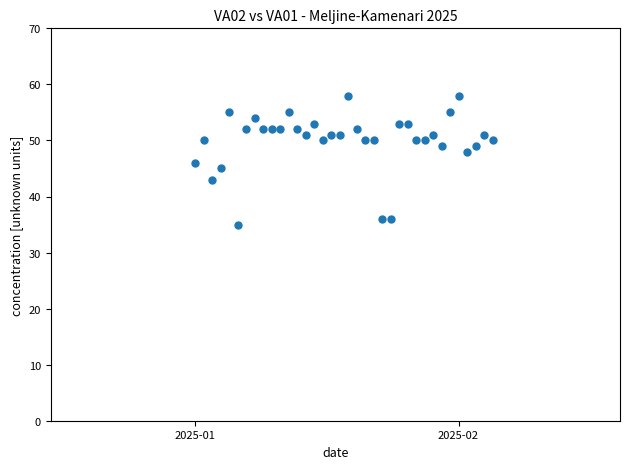

What is the range of Y values (max minus min)?

23